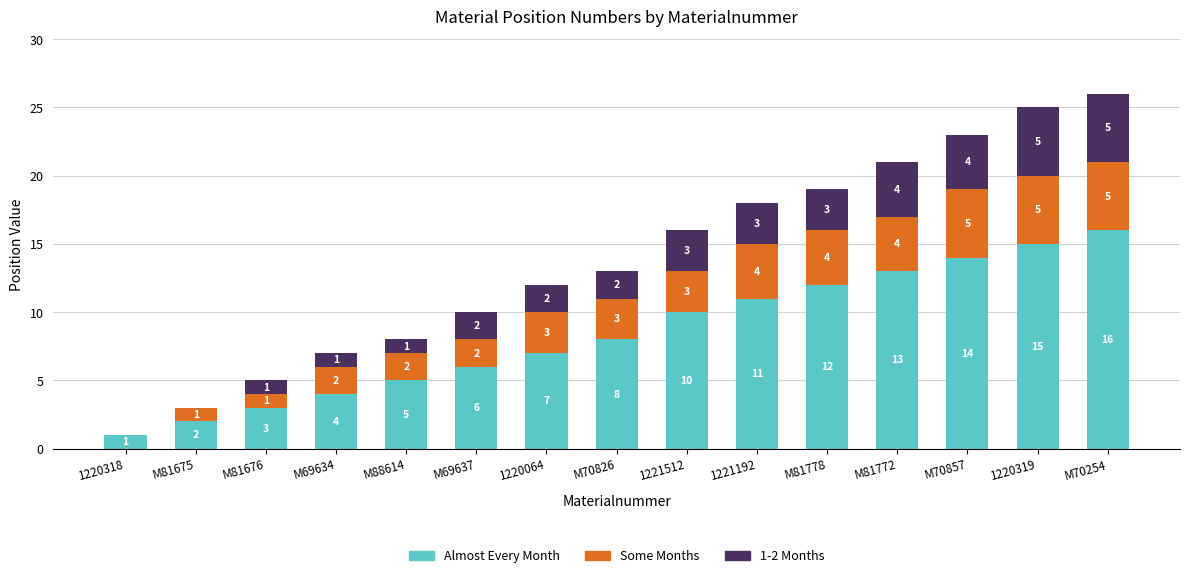

Which category has the highest value in the Almost Every Month series?

M70254